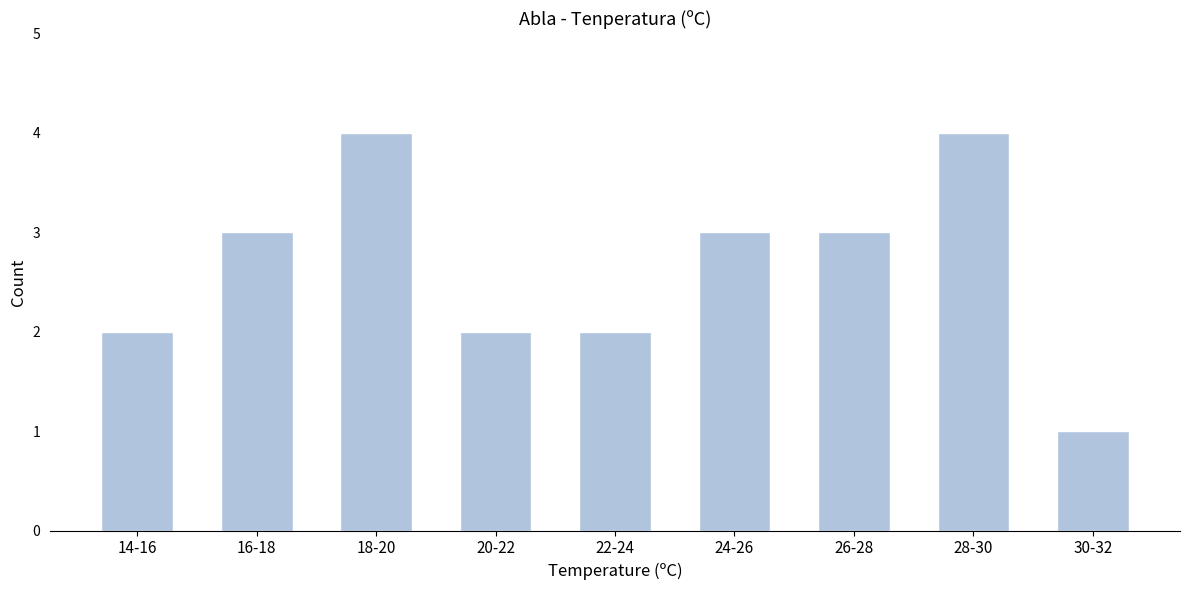

Reading left to right, what are all the values shown in this chart?

14-16=2	16-18=3	18-20=4	20-22=2	22-24=2	24-26=3	26-28=3	28-30=4	30-32=1